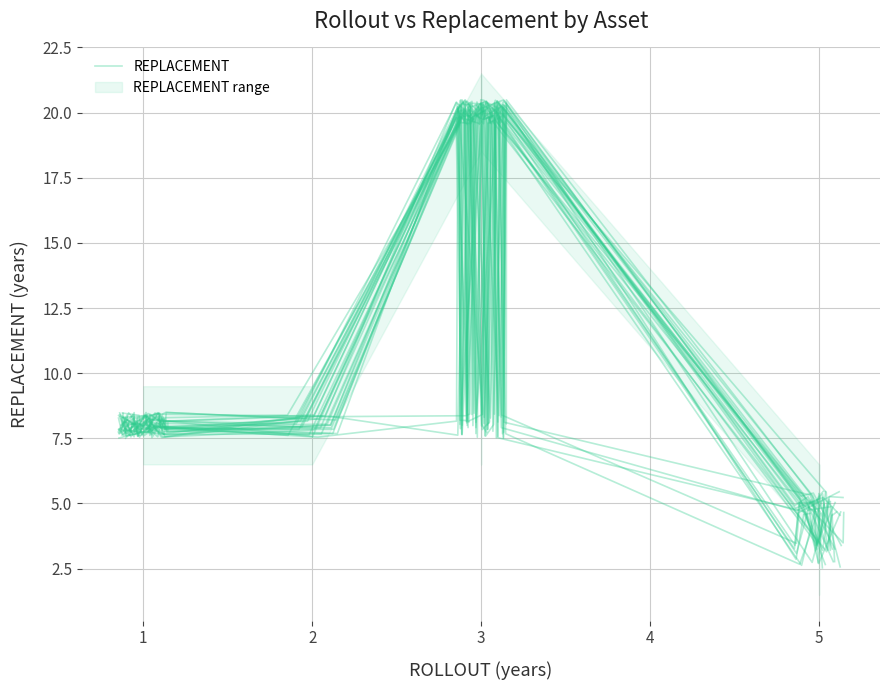

What is the minimum value shown in the chart?

3.2